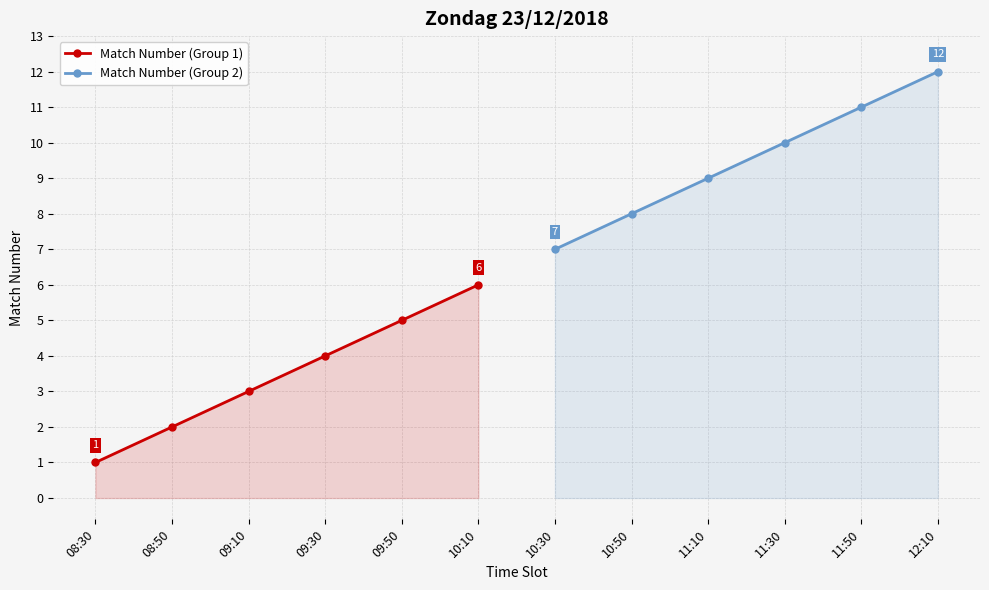

True or false: Match Number (Group 1) has more than 1 interior local peaks.

False